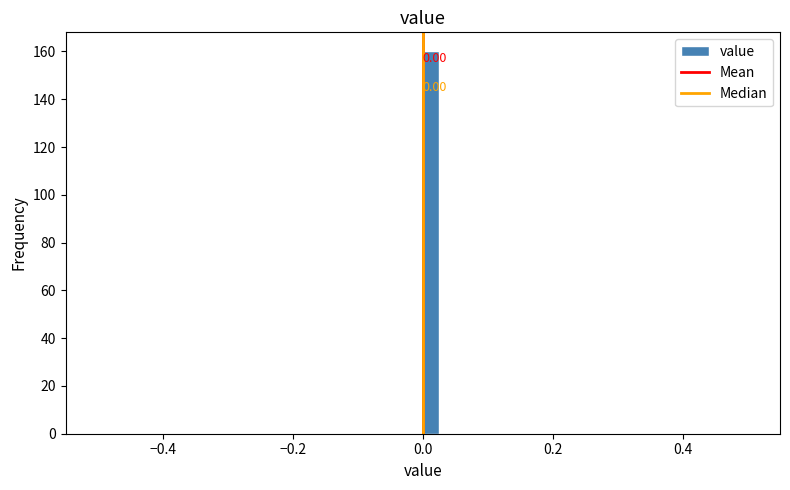

Read against the x-axis, roughly where is the centre of the tallest bar?

0.02